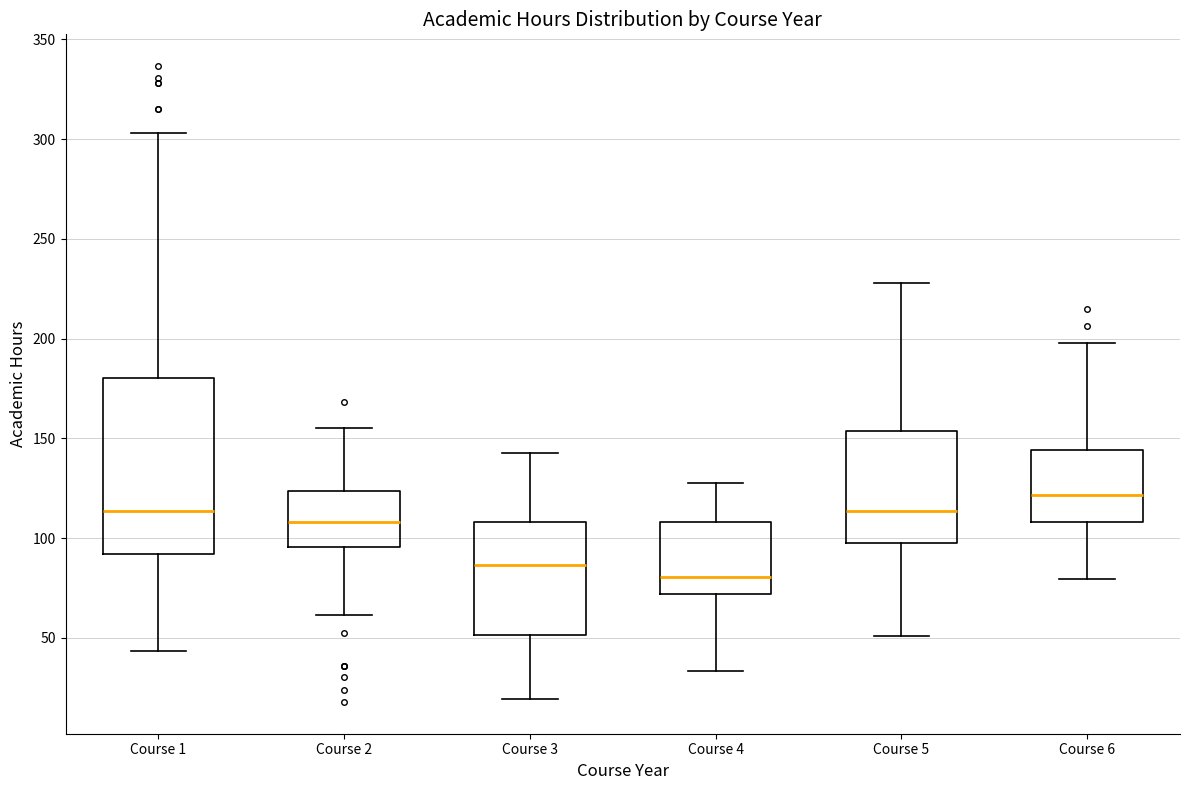

Reading left to right, read every box against the y-axis: the position of its median line, the range the box covers, and the ends of its whiskers. The values are not printed on the chart, so give them approximately, as read against the axis.

Course 1: median 115, box 90 to 180, whiskers 45 to 305
Course 2: median 110, box 95 to 125, whiskers 60 to 155
Course 3: median 85, box 50 to 110, whiskers 20 to 140
Course 4: median 80, box 70 to 110, whiskers 35 to 125
Course 5: median 115, box 100 to 155, whiskers 50 to 230
Course 6: median 120, box 110 to 145, whiskers 80 to 200